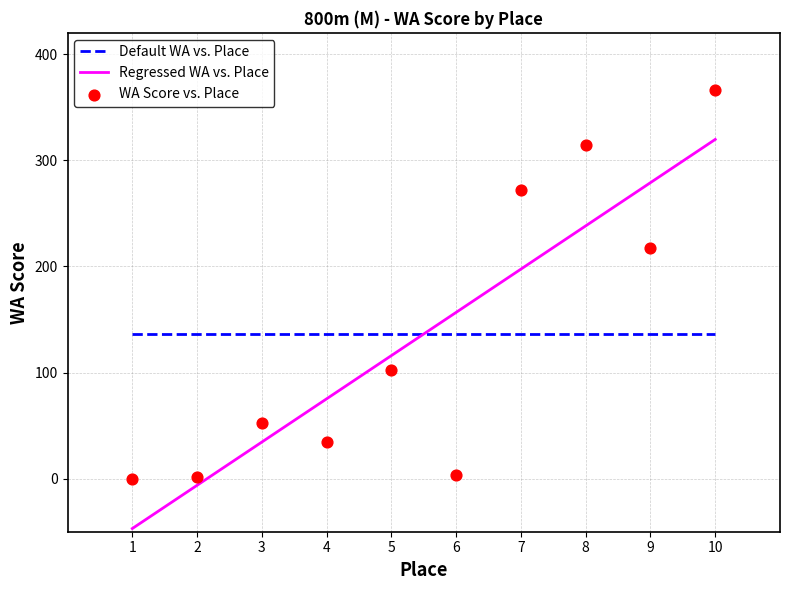

What are all the series names shown in the legend?

Default WA vs. Place, Regressed WA vs. Place, WA Score vs. Place